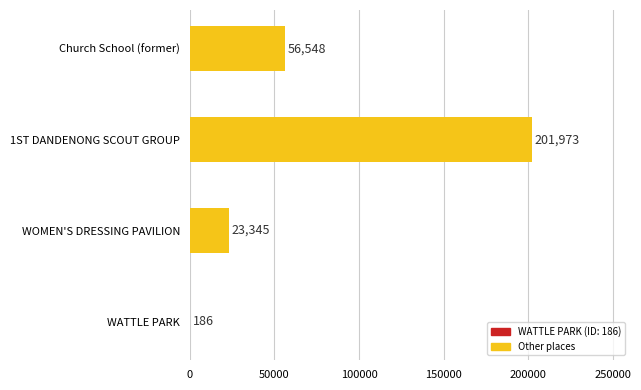

Is it true that the value at 1ST DANDENONG SCOUT GROUP is 201973?

True